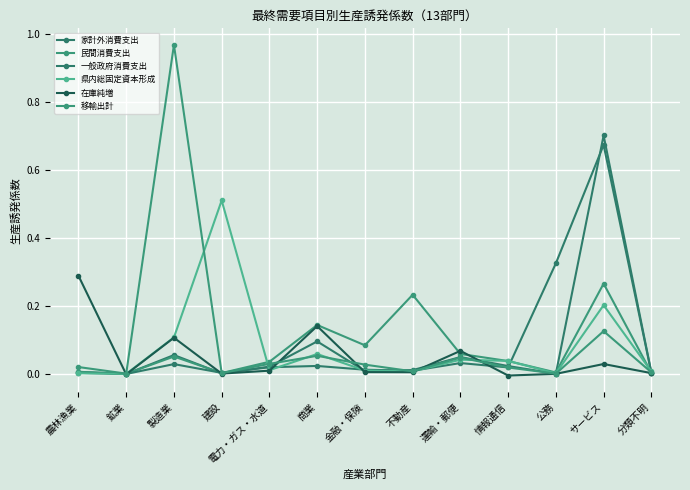

What is the difference between the highest and lowest values at 商業?

0.1